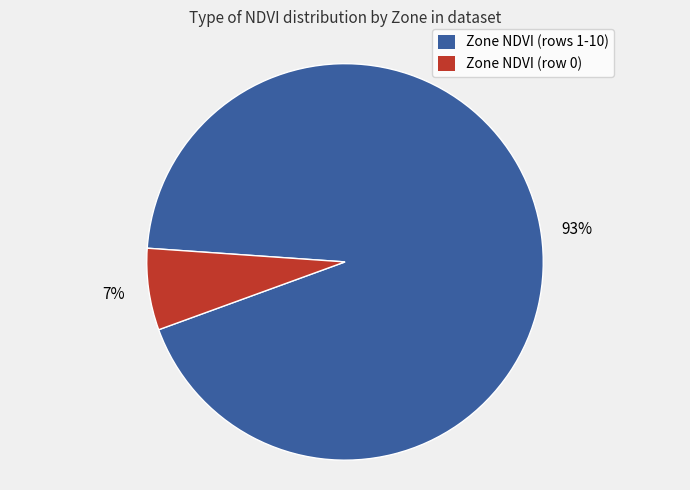

True or false: Zone NDVI (row 0) accounts for 15% of the total.

False